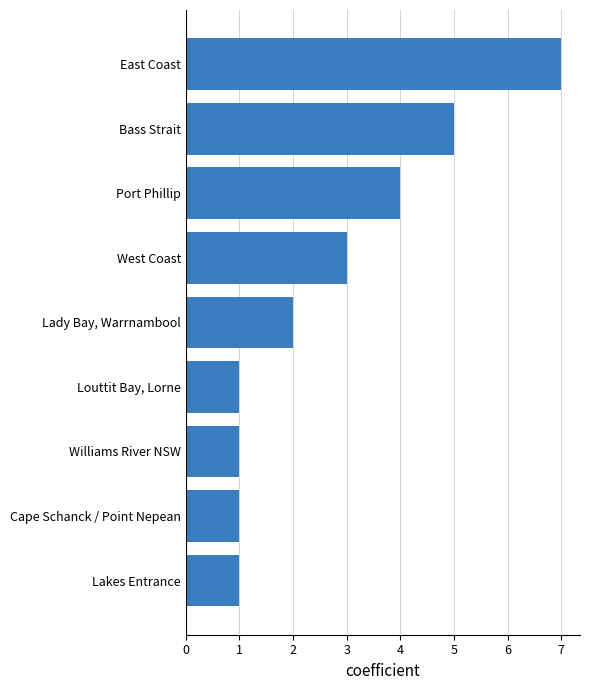

Which has a higher value, Louttit Bay, Lorne or East Coast?

East Coast